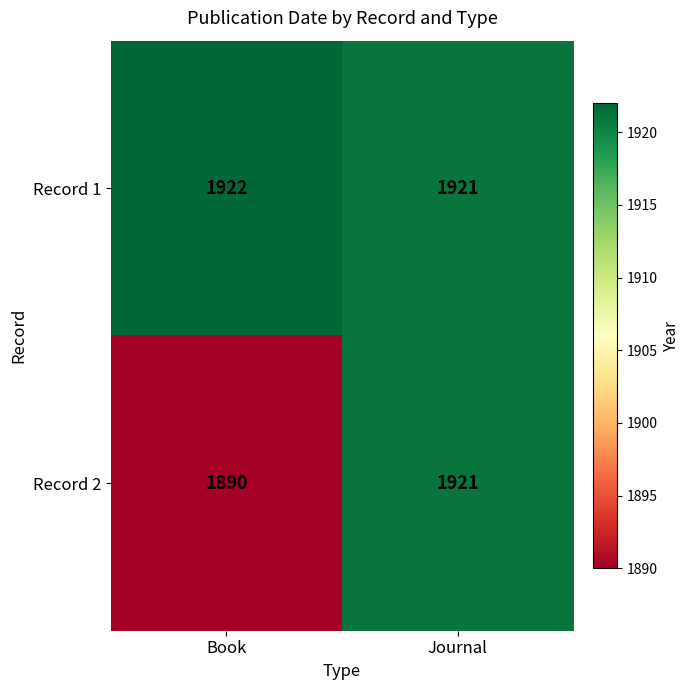

At which category is the sum across all series the highest?

Journal